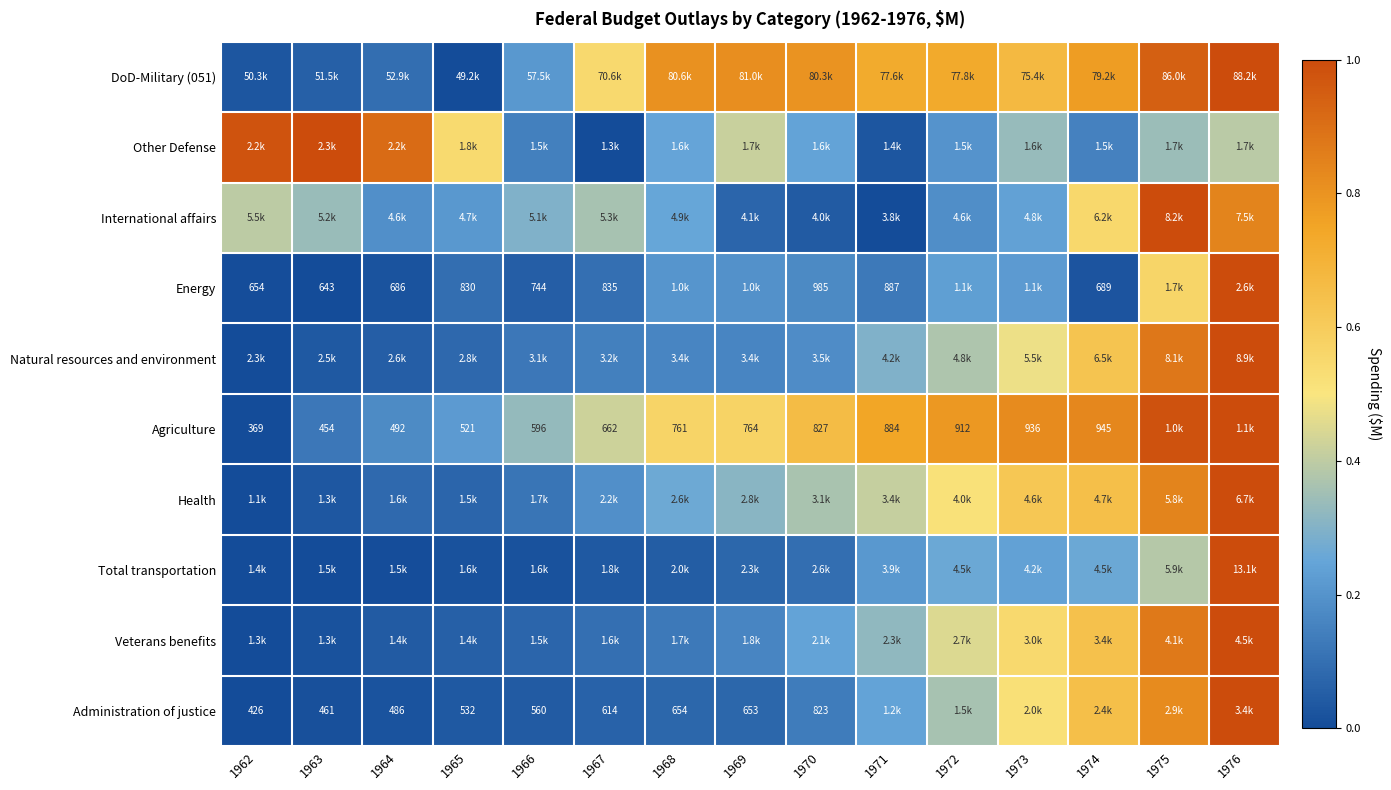

Which category has the lowest value in the Natural resources and environment series?

1962